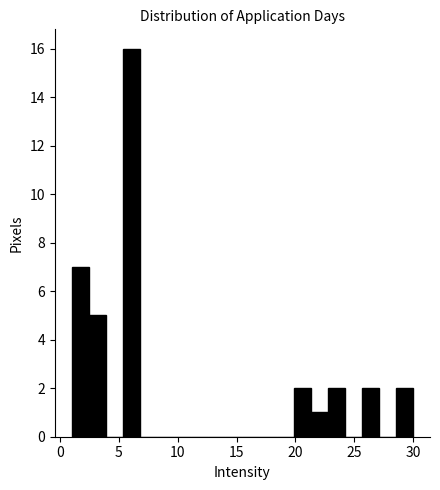

Around what value on the x-axis is the tallest bar? Give the approximate position of its centre, as read against the axis.

6.0